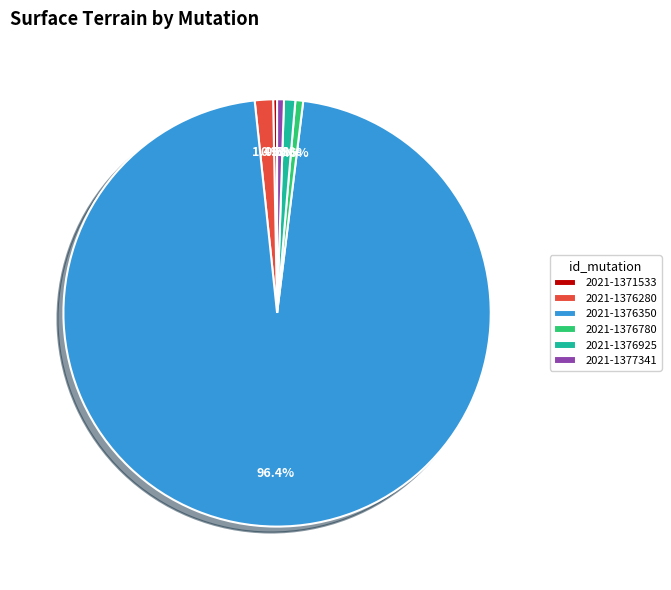

Between 2021-1376350 and 2021-1376280, which is larger?

2021-1376350